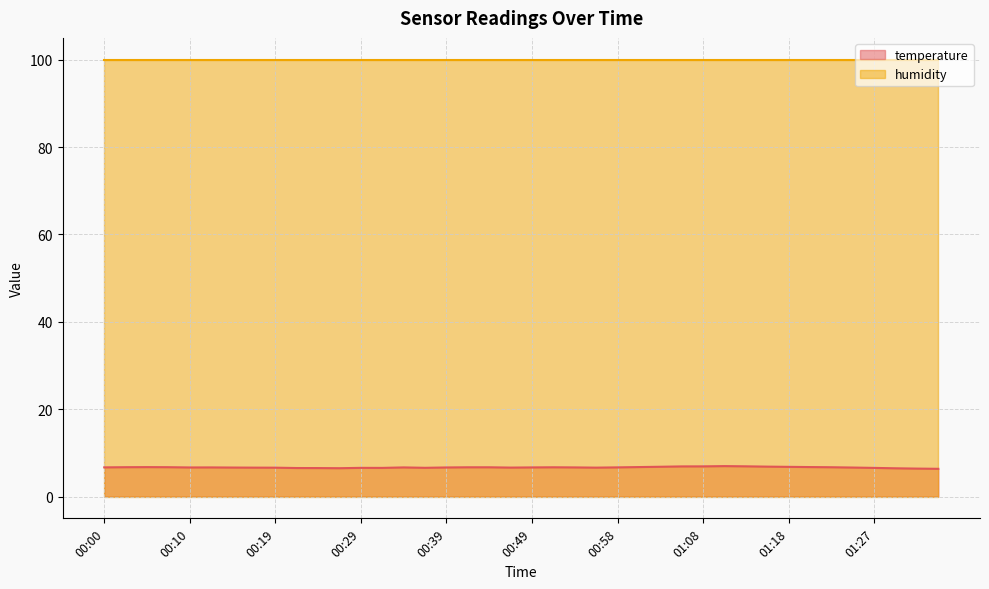

What is the difference between the maximum and second lowest values?

0.6